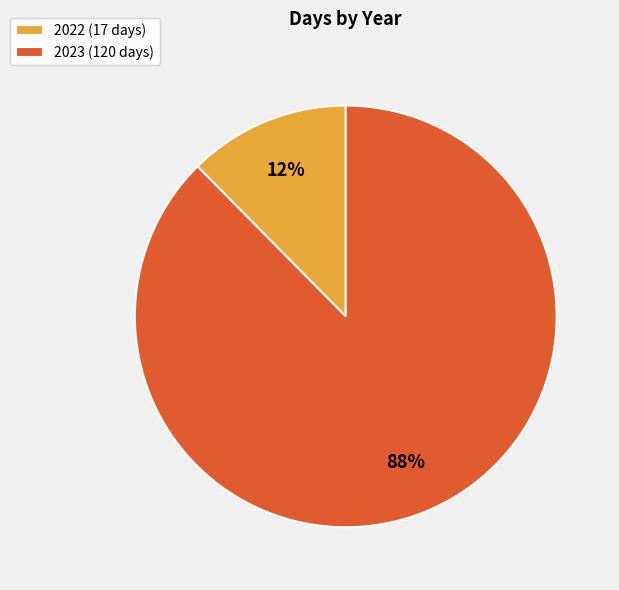

What percentage is the 2022 slice, to the nearest percent?

12%